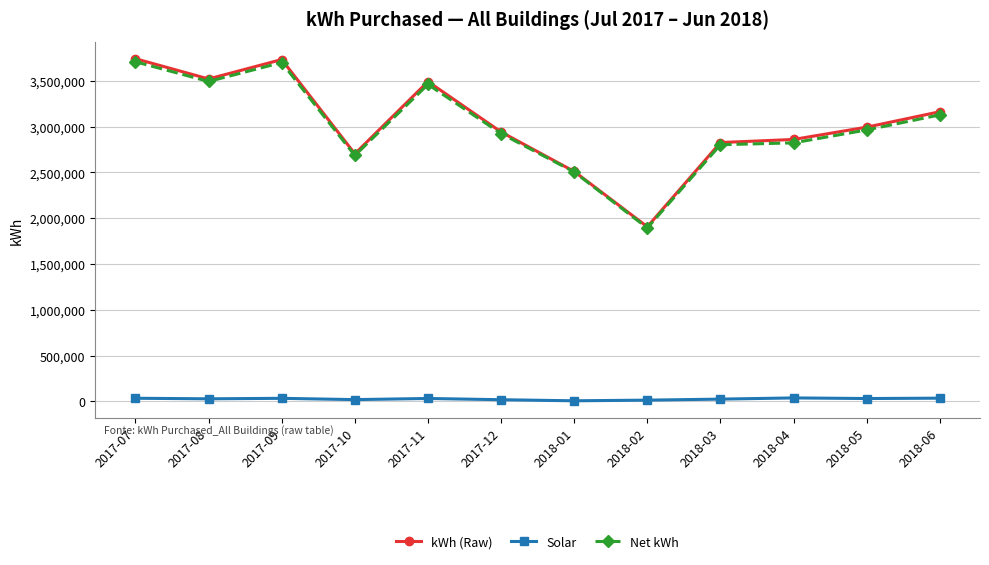

True or false: Solar and Net kWh cross at least once.

False